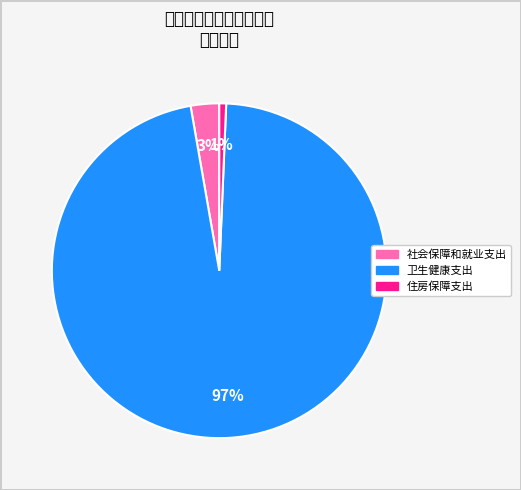

The 卫生健康支出 slice represents 97% of the pie. True or false?

True